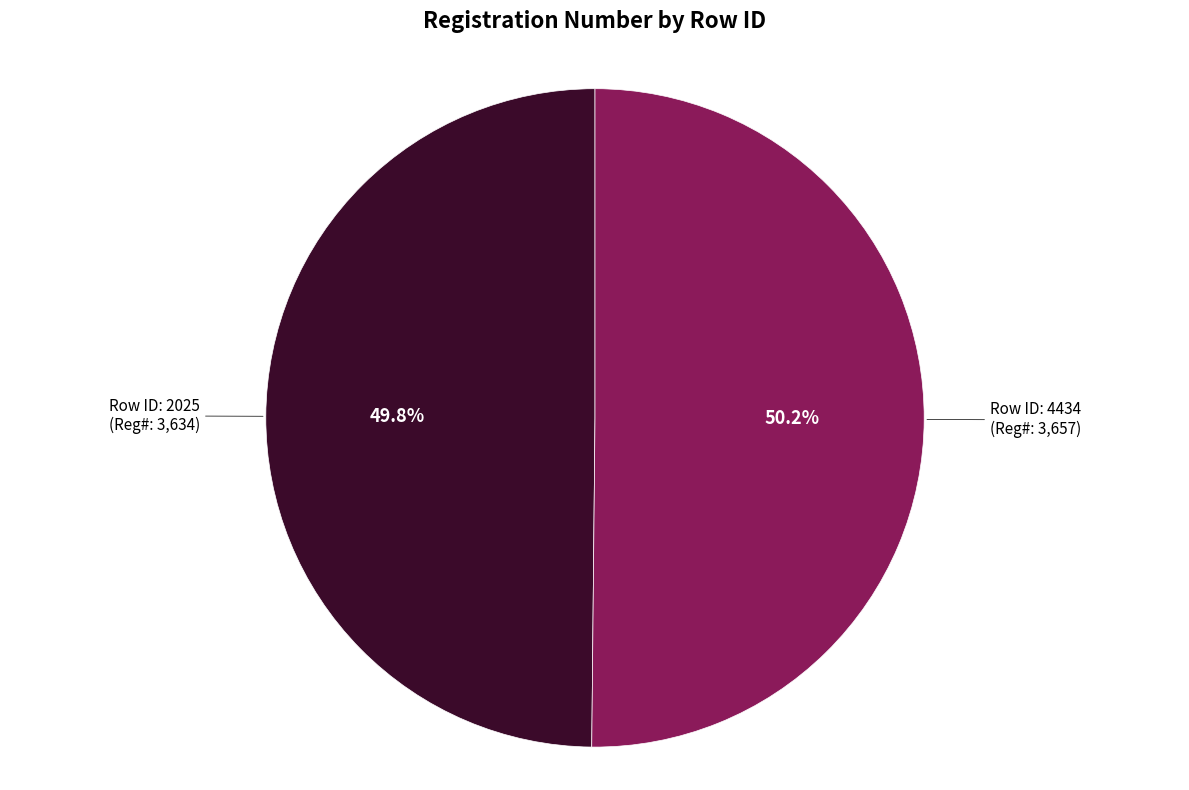

Does any single category account for the majority?

Yes